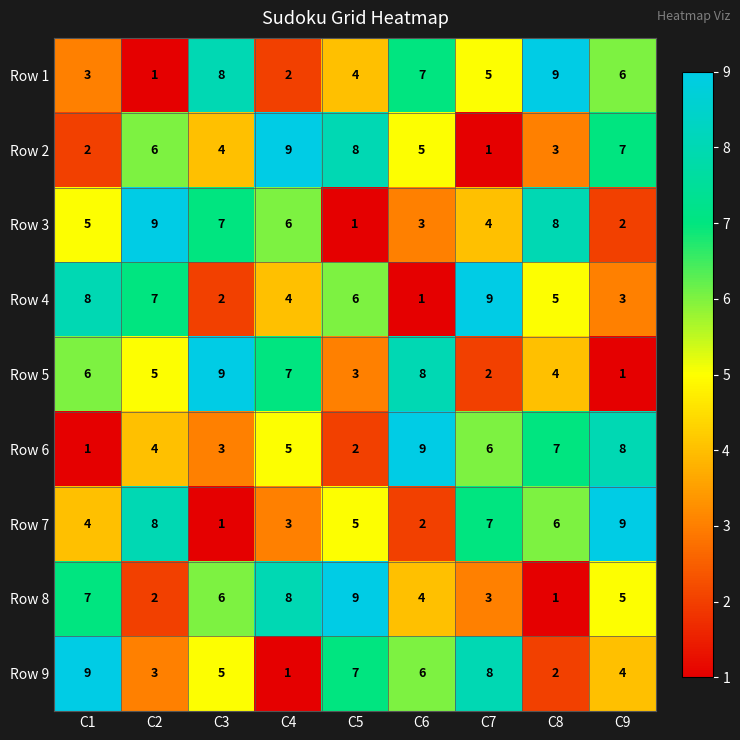

Where is Row 6 nearest to the value 5?

C4